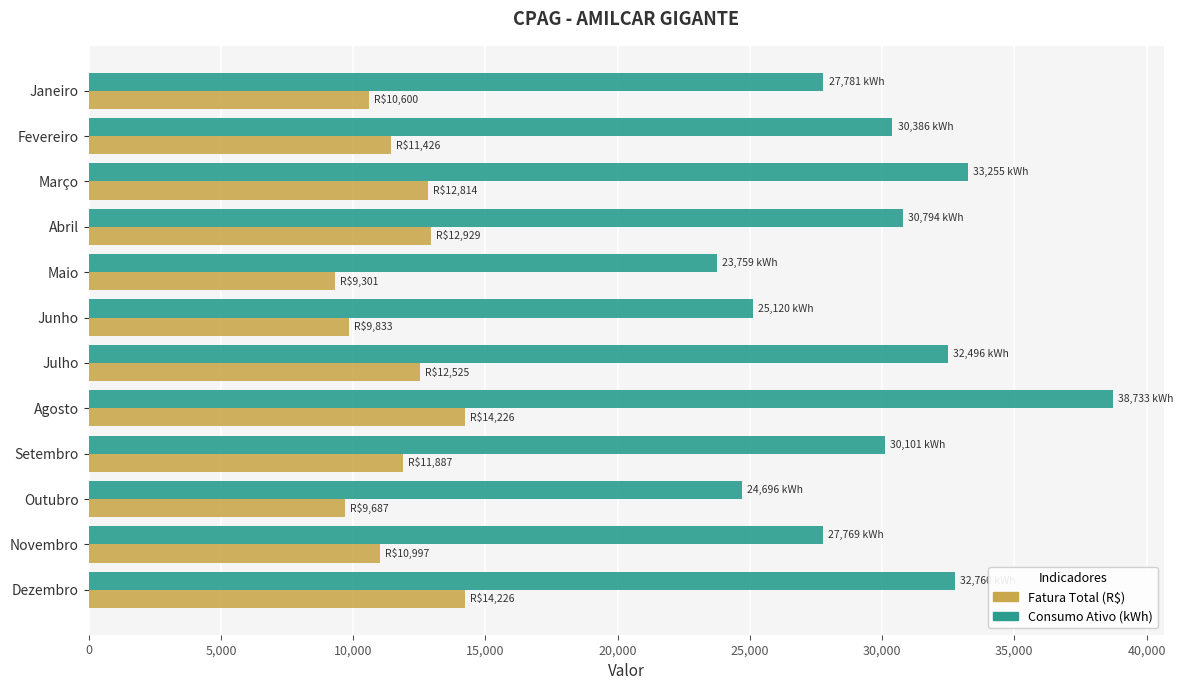

What is the maximum value shown in the chart?

38733.0